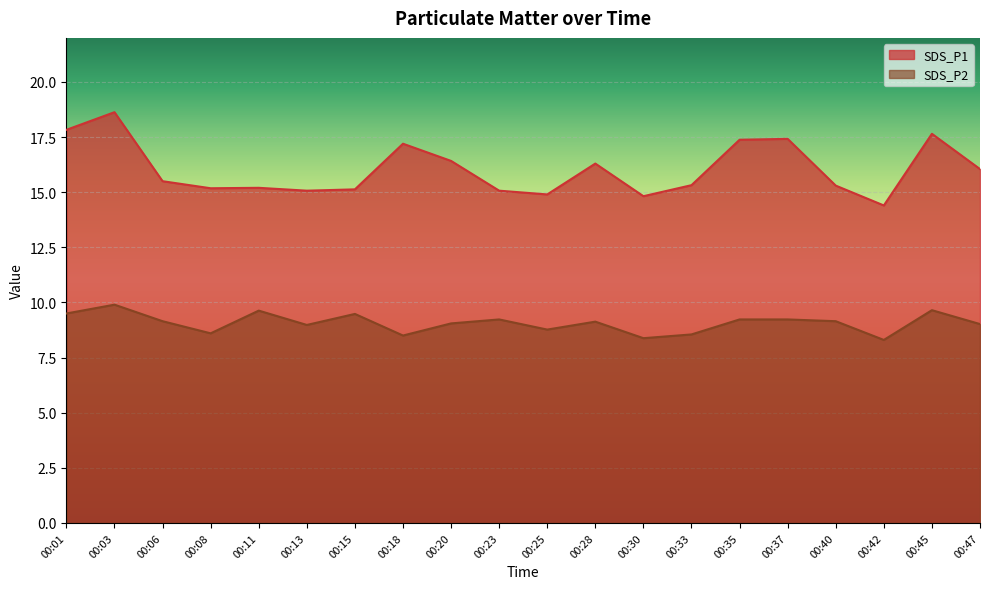

What is the value of the SDS_P1 point at the 2nd from the left?

18.6